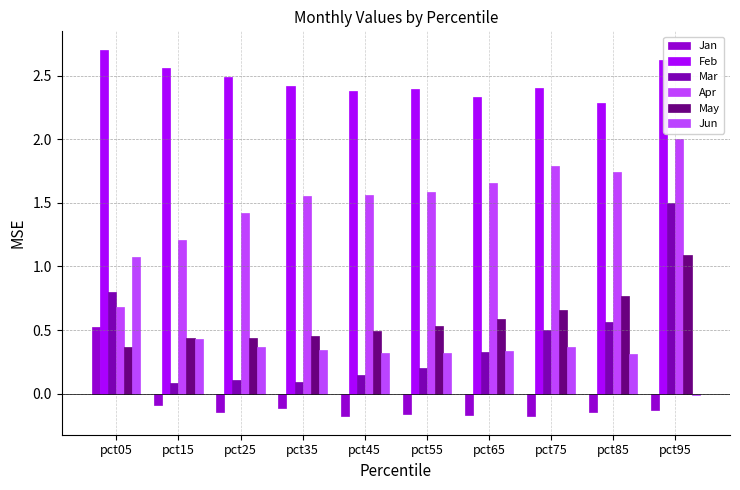

Rank the categories by Feb value from lowest to highest.

pct85, pct65, pct45, pct55, pct75, pct35, pct25, pct15, pct95, pct05